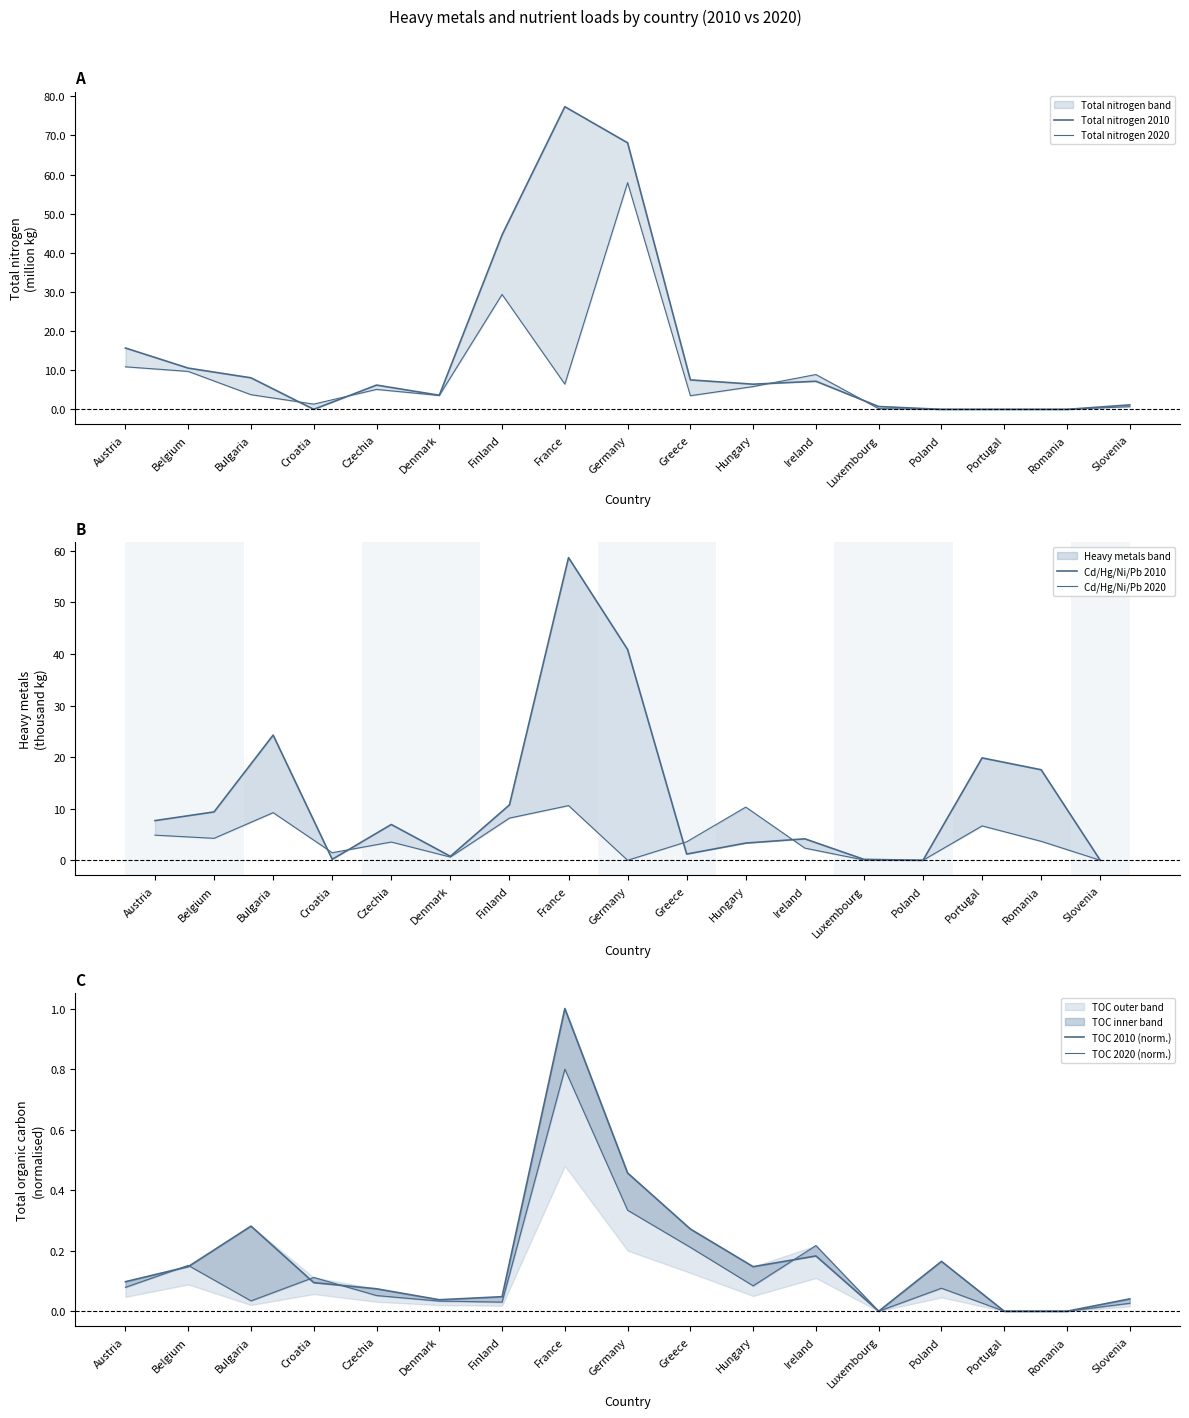

Which series has the widest spread of values?

Total nitrogen 2010